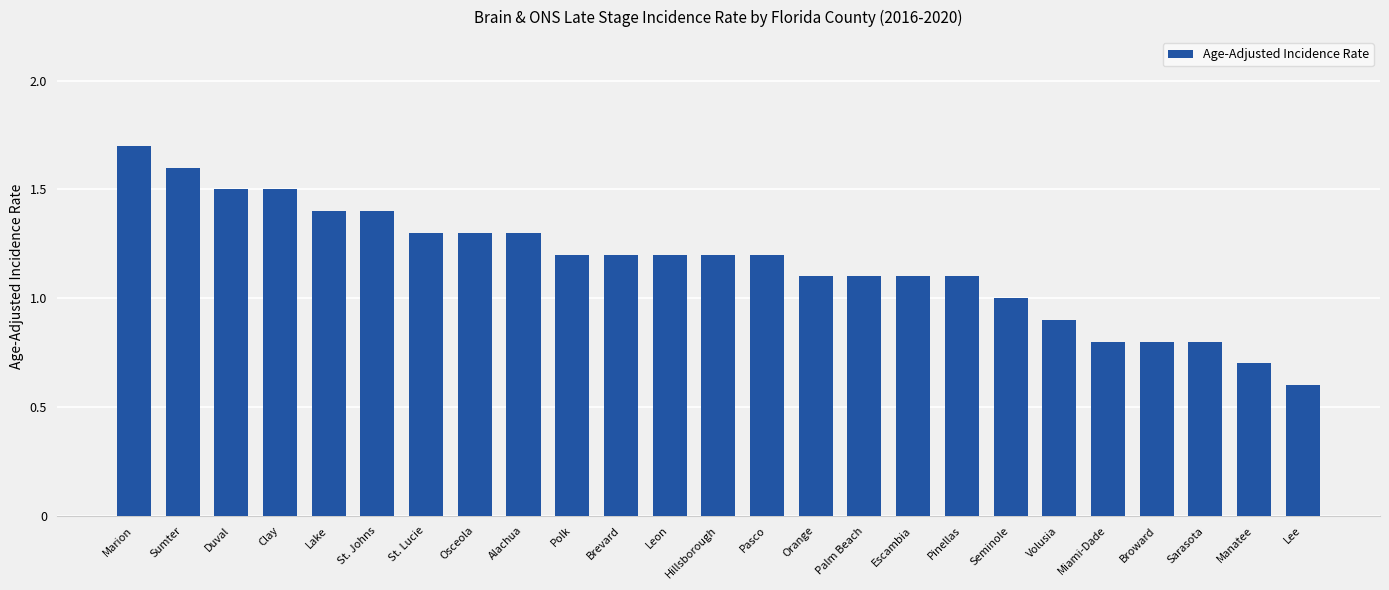

Count the number of categories in the chart.

25